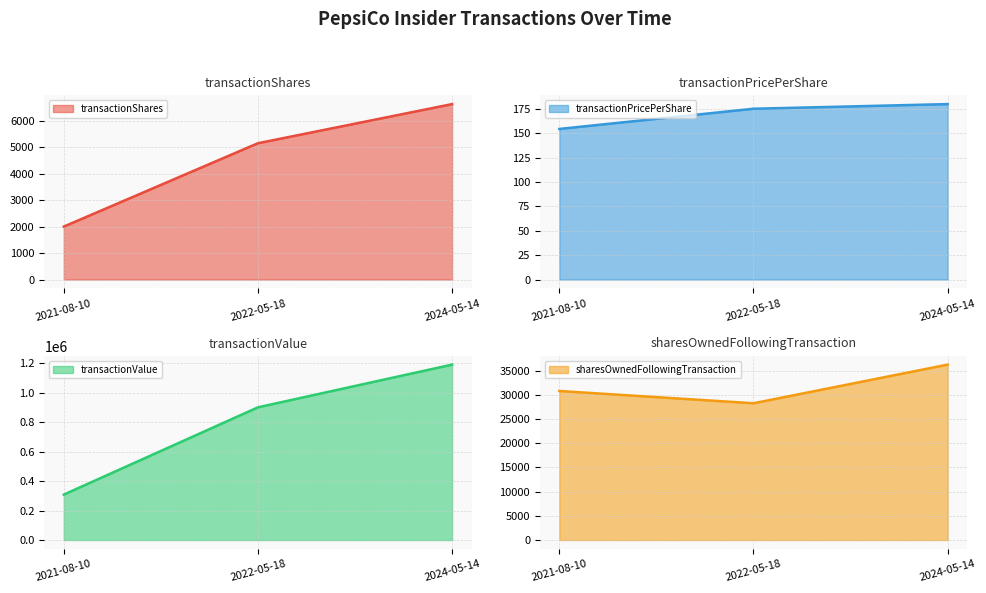

What are all the series names shown in the legend?

transactionShares, transactionPricePerShare, transactionValue, sharesOwnedFollowingTransaction